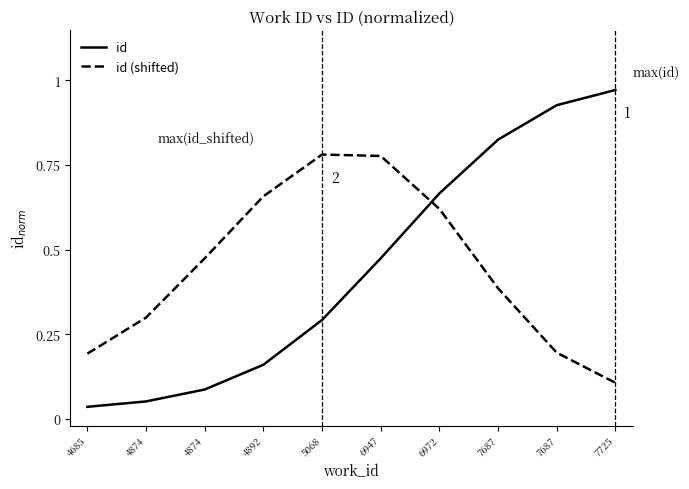

Does the chart have visible grid lines?

No